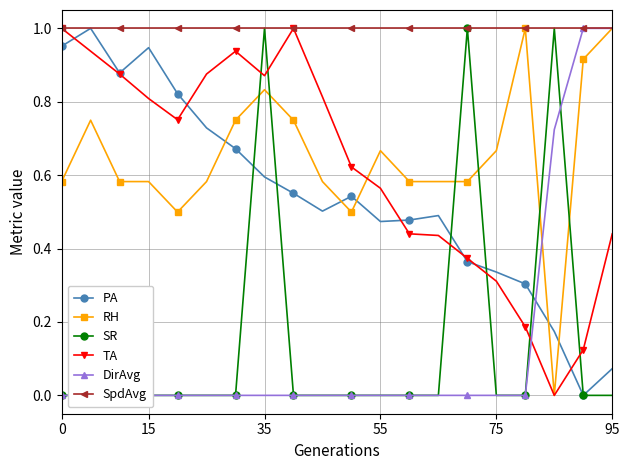

How many times do PA and RH cross each other?

5